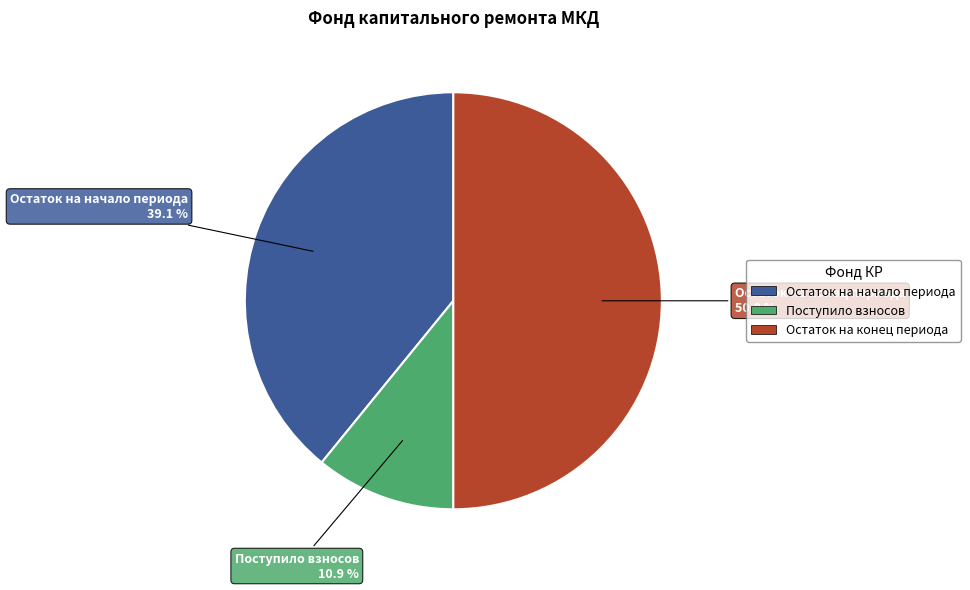

Rank the categories by value from highest to lowest.

Остаток на конец периода, Остаток на начало периода, Поступило взносов